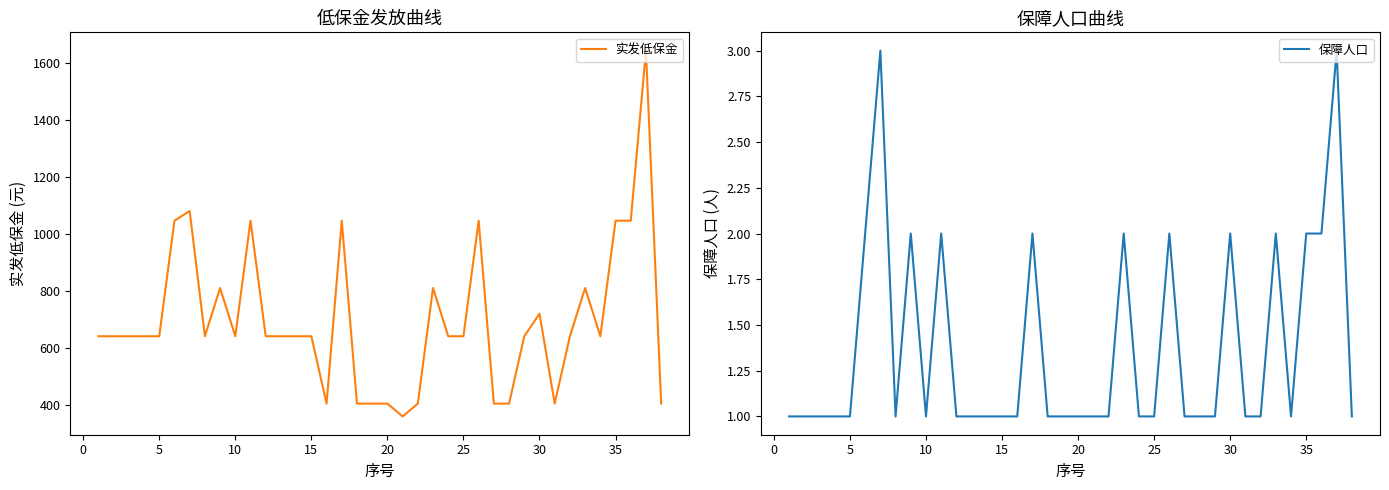

True or false: 保障人口 and 实发低保金 intersect in this chart.

False